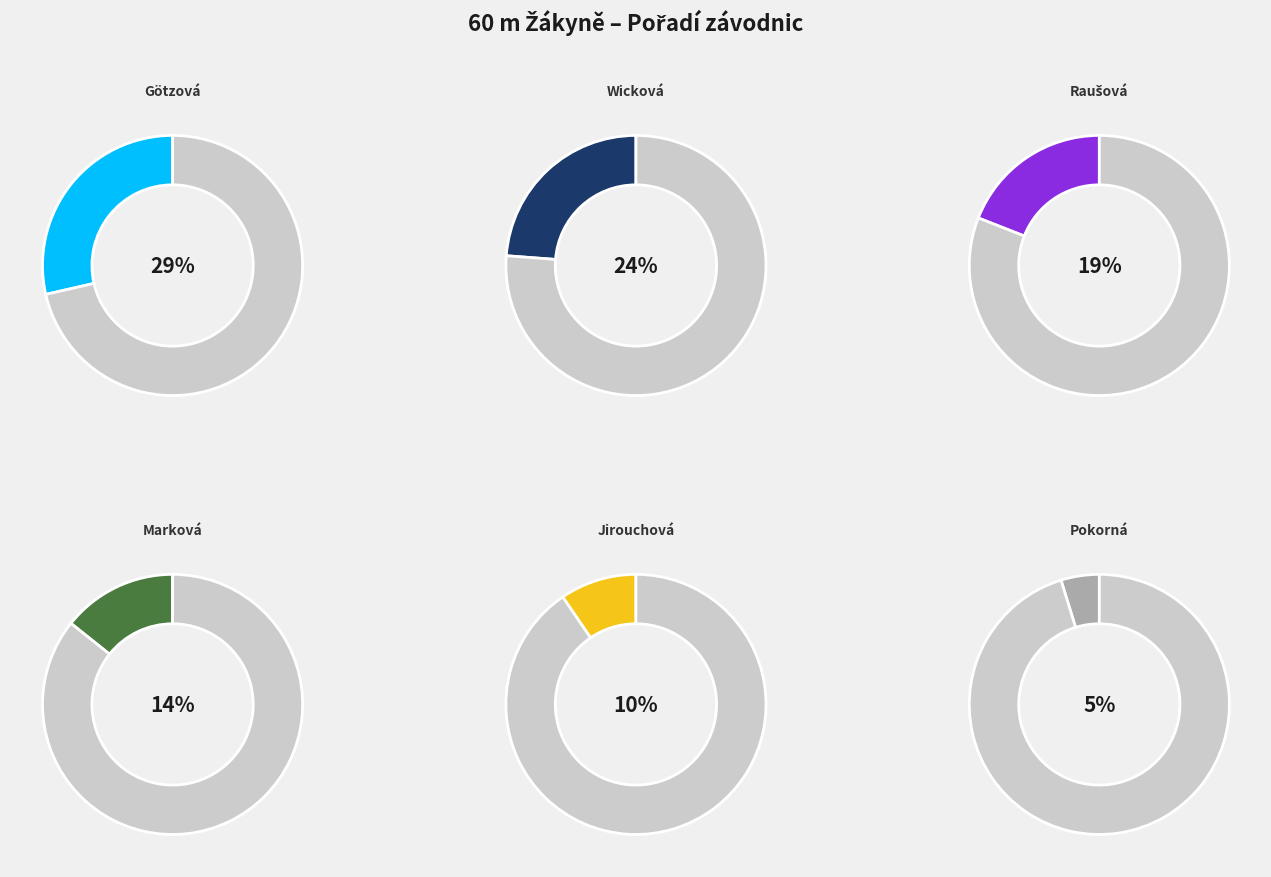

True or false: Raušová Karolína accounts for 26% of the total.

False